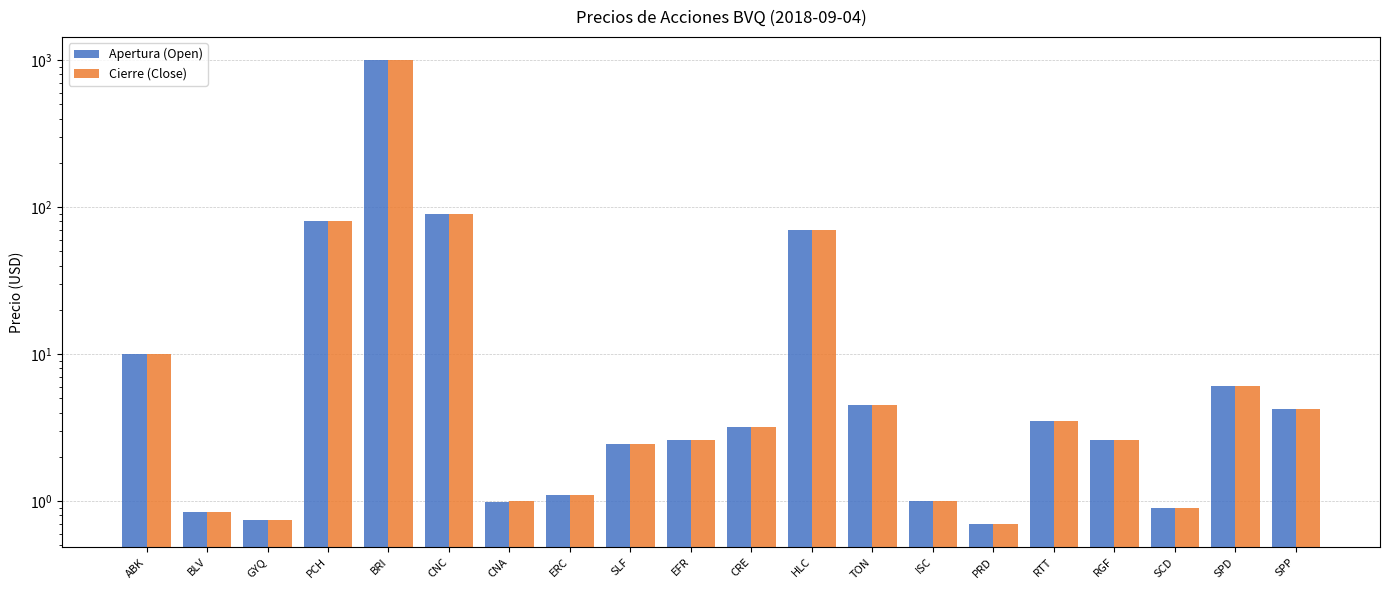

What are all the series names shown in the legend?

Apertura (Open), Cierre (Close)